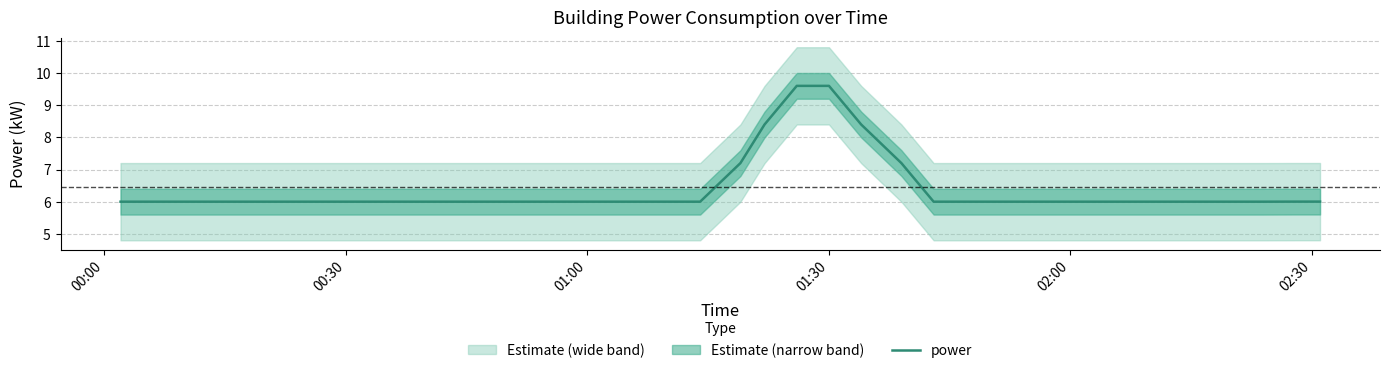

What is the sum of all values?

258.1